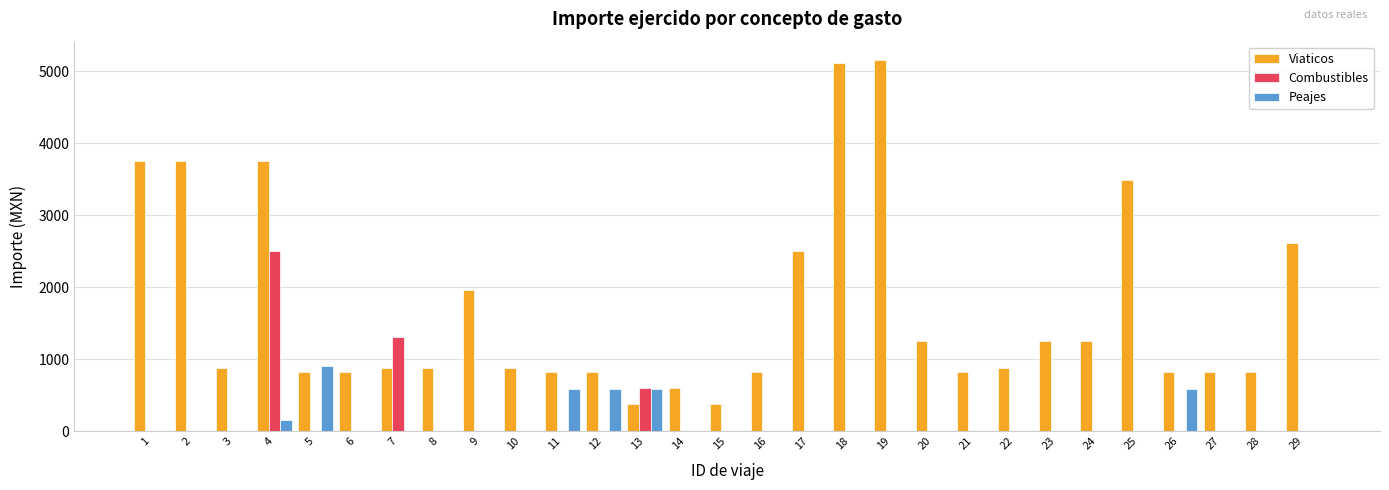

What is the greatest value displayed?

5150